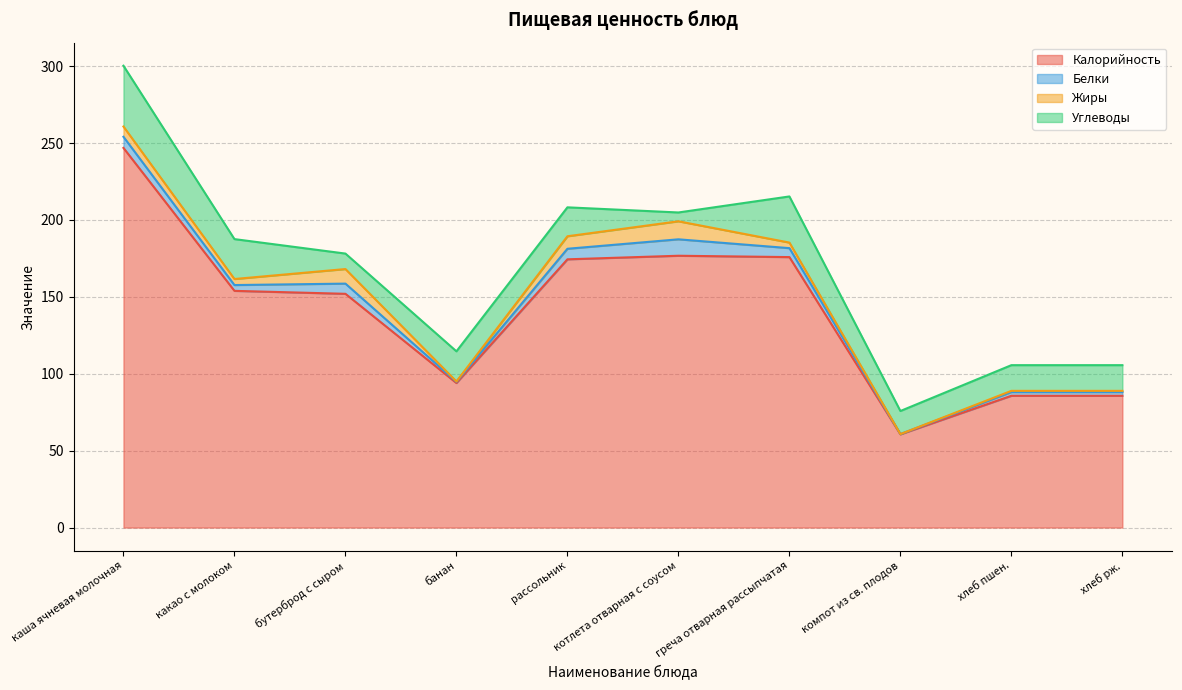

What is the label of the 5th point from the right?

котлета отварная с соусом